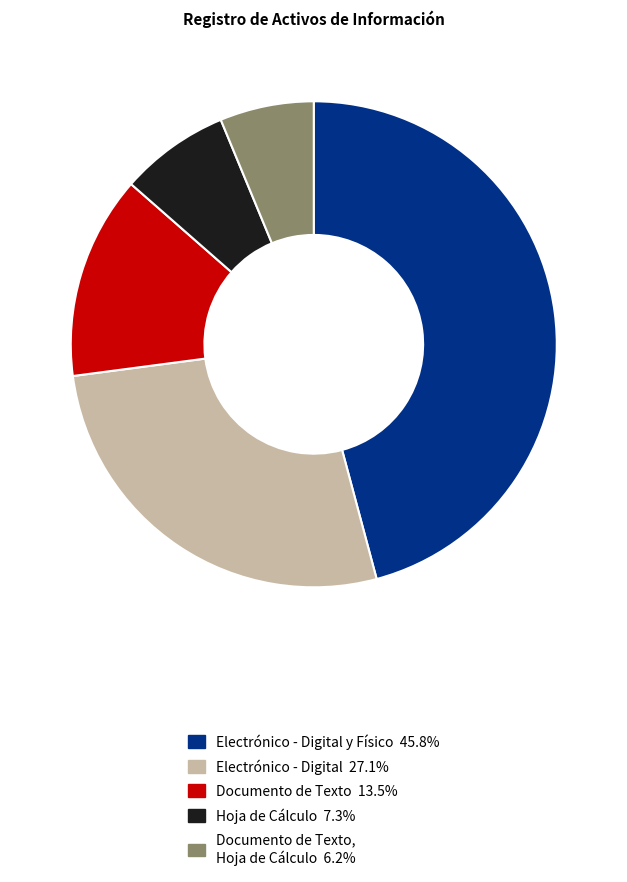

Approximately how many times larger is the value at Documento de Texto, Hoja de Cálculo 6.2% compared to Hoja de Cálculo 7.3%?

0.9